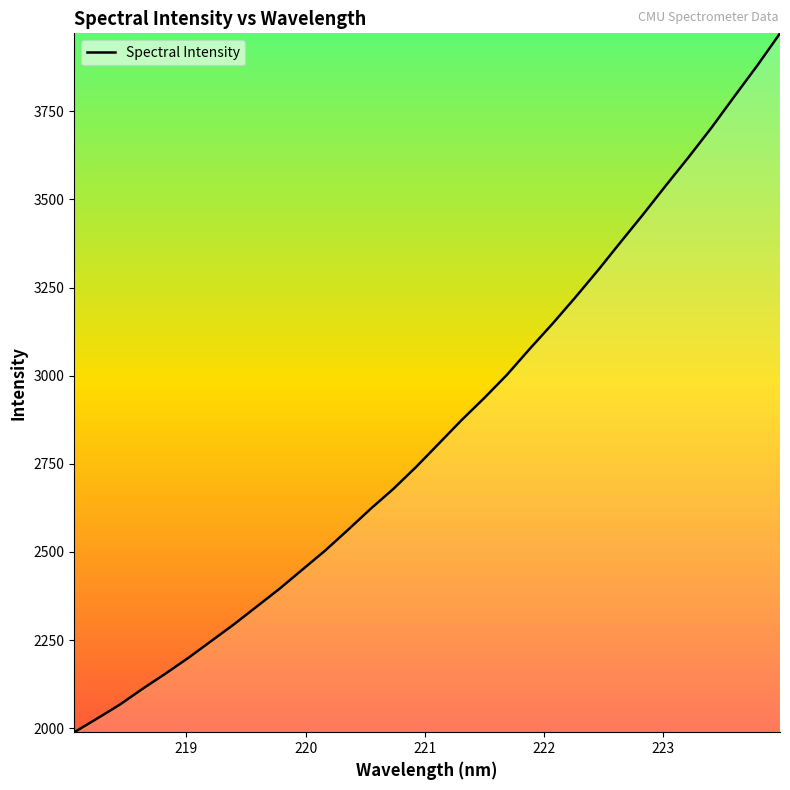

What is the average value?

2846.8